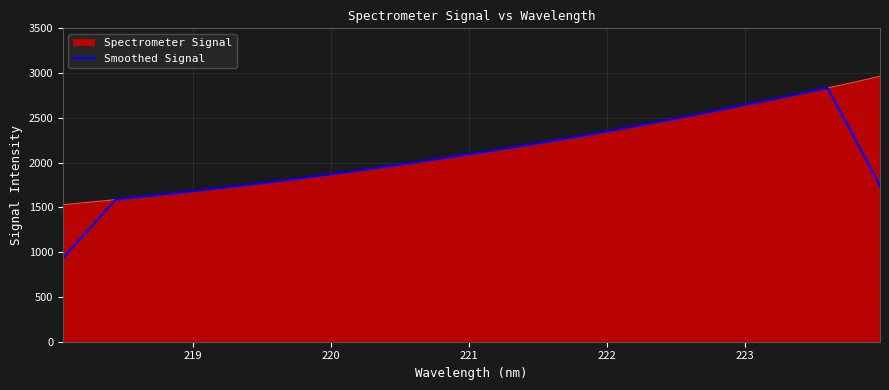

What is the greatest value displayed?

2964.4